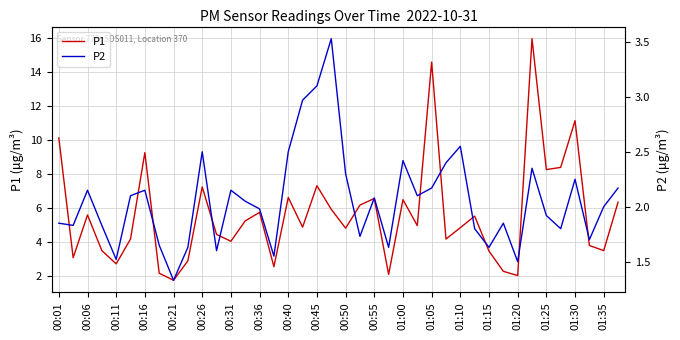

The P1 series shows 2.0 at 01:20. True or false?

True